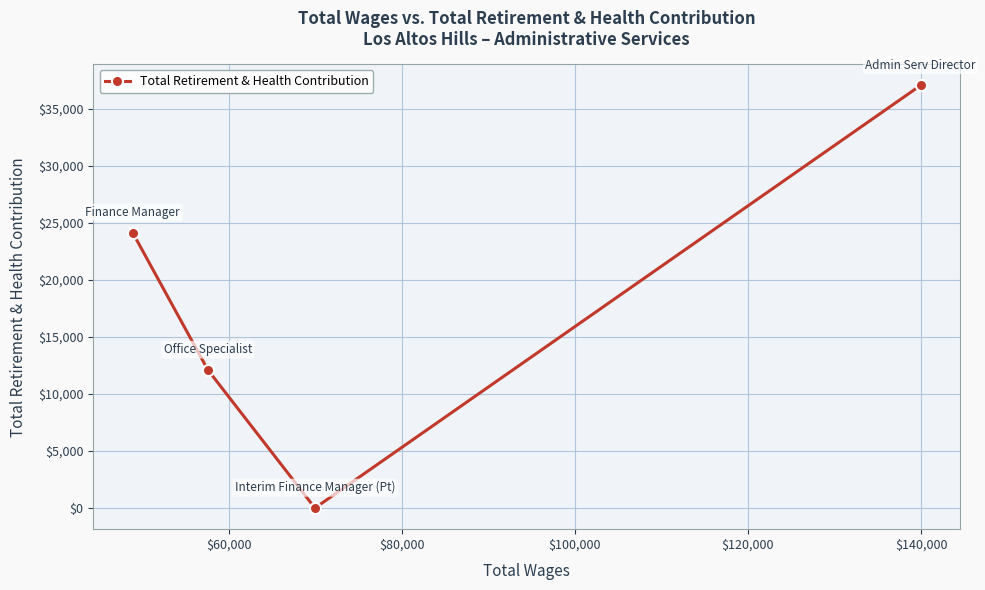

True or false: there are more than 2 points higher than both neighbors.

False